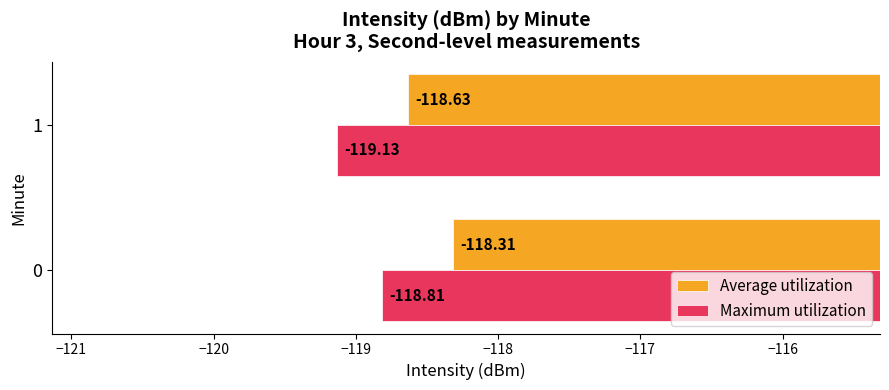

What is the sum of all Average utilization values?

-236.9